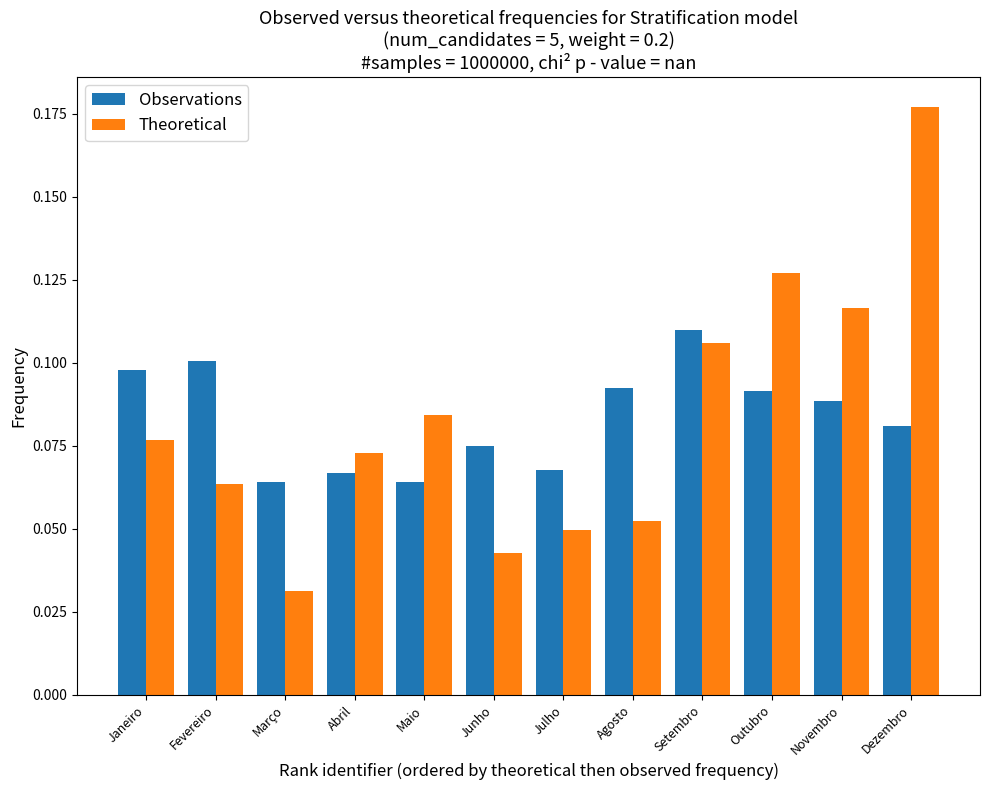

At which category is the sum across all series the highest?

Dezembro